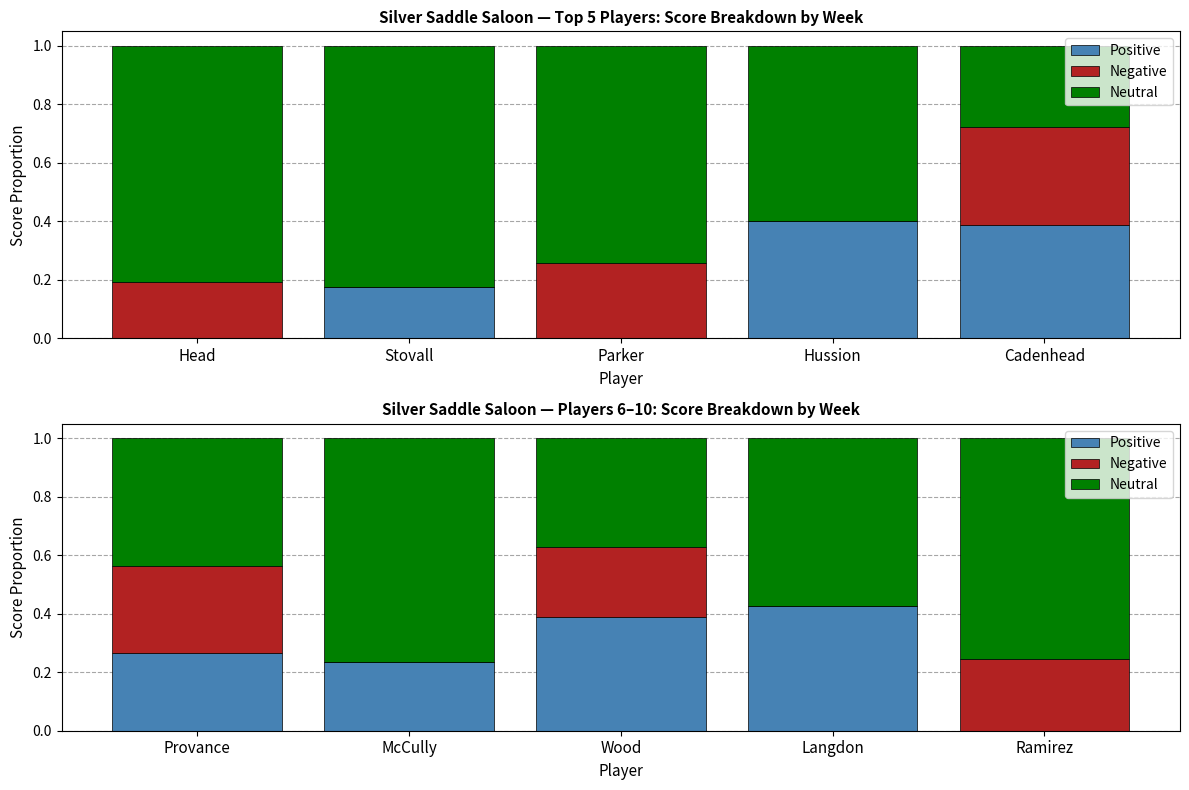

What is the spread (max minus min) of values at McCully?

0.8